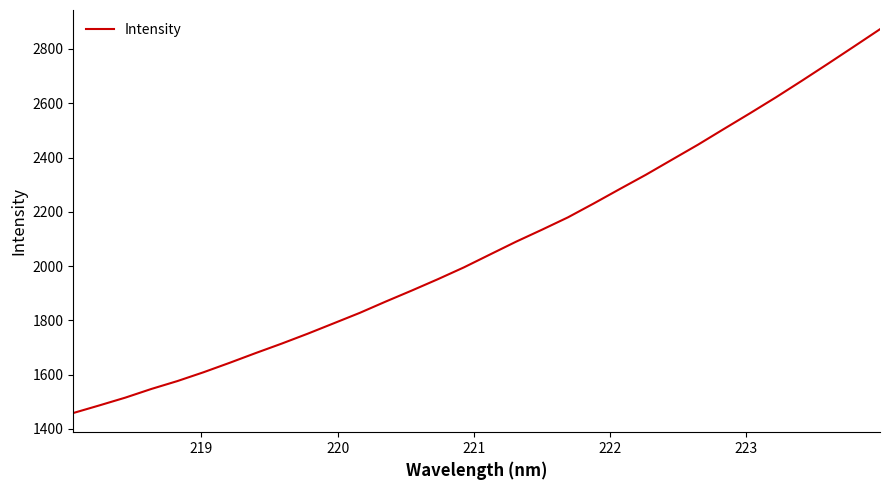

Does the chart have visible grid lines?

No